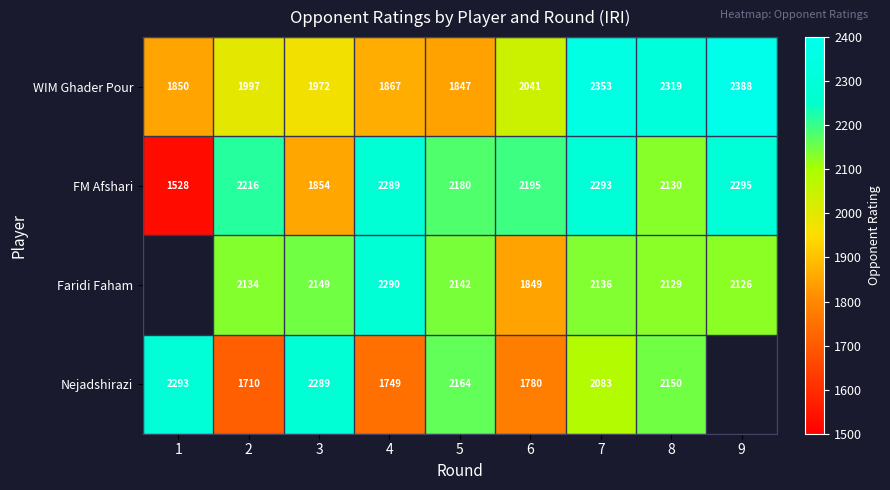

At which category is the sum across all series the highest?

7